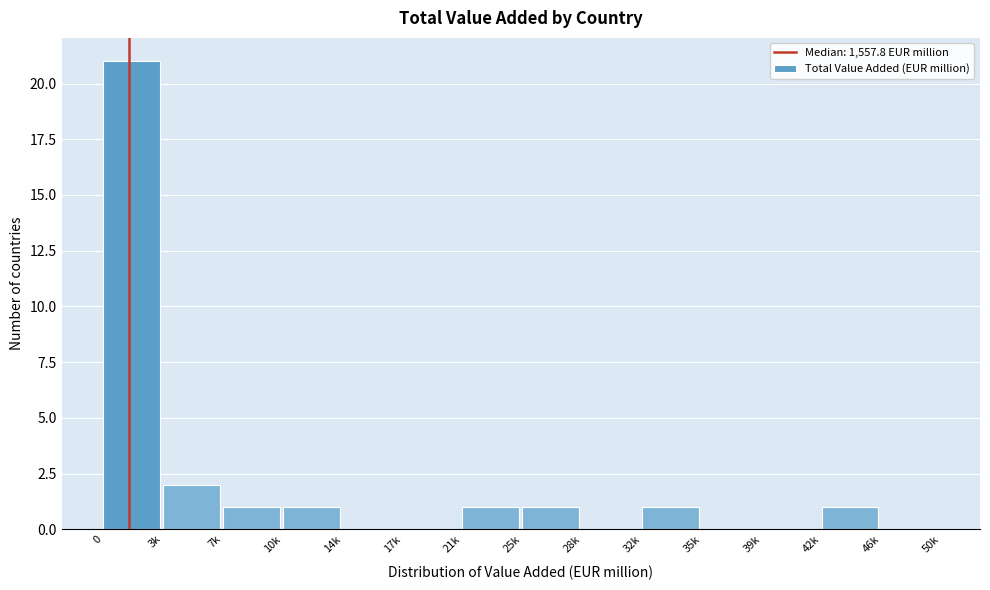

Reading left to right, list all the values displayed in this chart.

0=21	3k=2	7k=1	10k=1	14k=0	17k=0	21k=1	25k=1	28k=0	32k=1	35k=0	39k=0	42k=1	46k=0